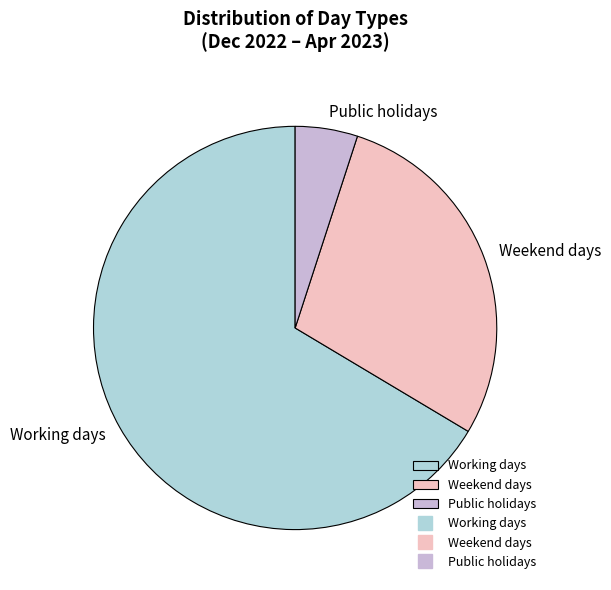

Rank the categories by value from lowest to highest.

Public holidays, Weekend days, Working days